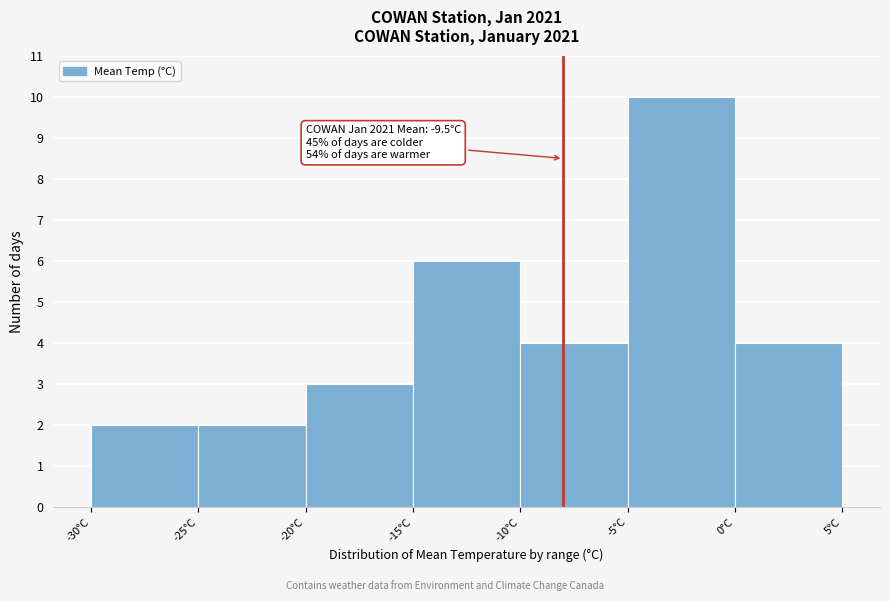

Over which range of the x-axis is the bar tallest?

-5 to 0